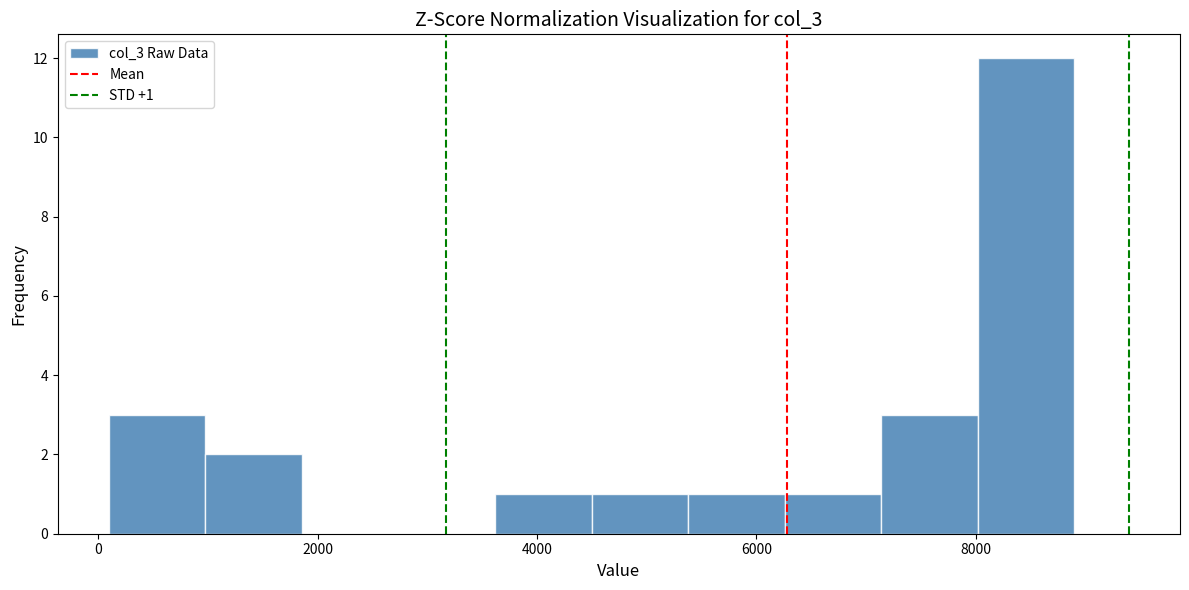

Which range on the x-axis has the tallest bar?

8000 to 9000